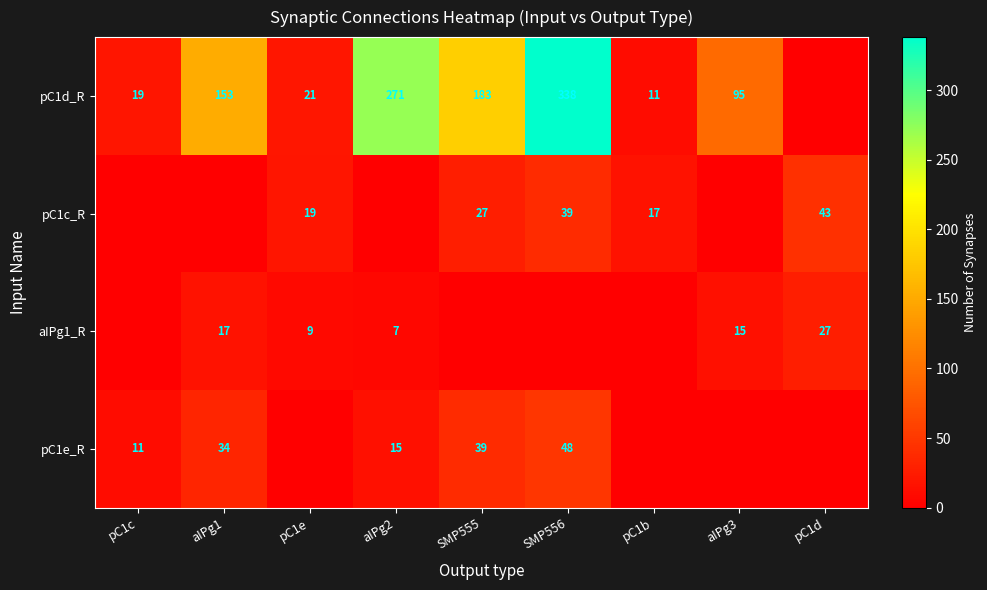

The value of aIPg1_R at aIPg3 is 15. True or false?

True